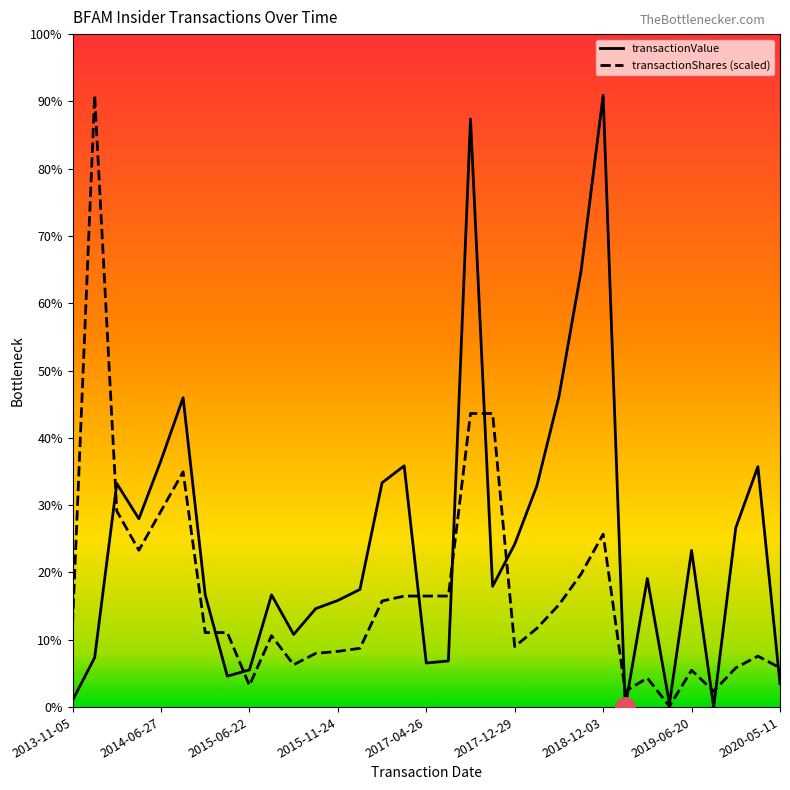

Where is transactionShares (scaled) nearest to the value 1366334?

18